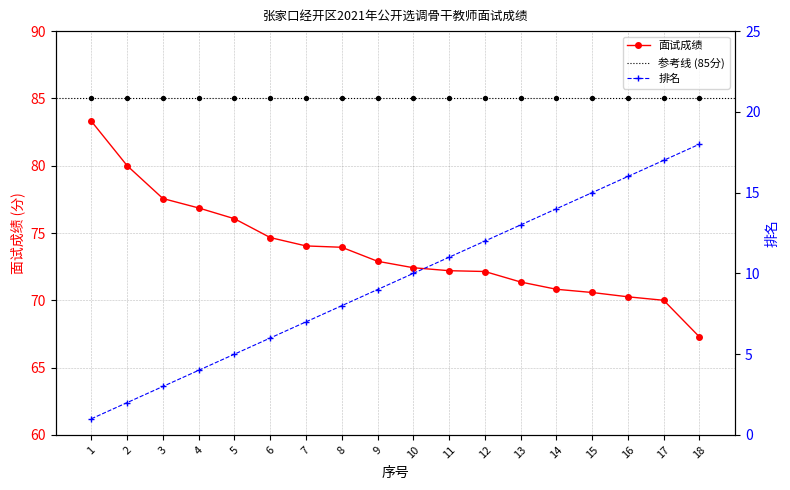

Which series has the largest total across all categories?

面试成绩